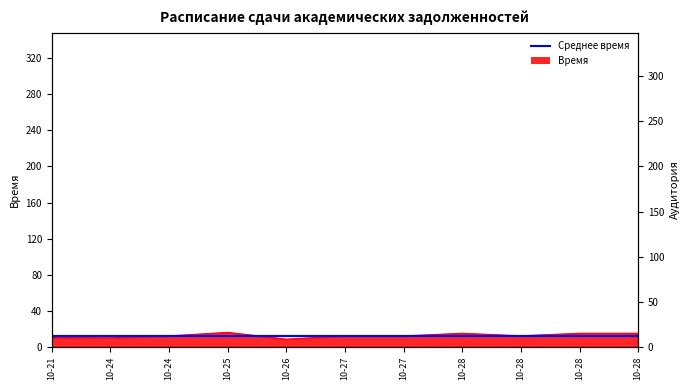

Rank the categories by value from lowest to highest.

10-26, 10-24, 10-21, 10-24, 10-27, 10-27, 10-28, 10-28, 10-28, 10-28, 10-25